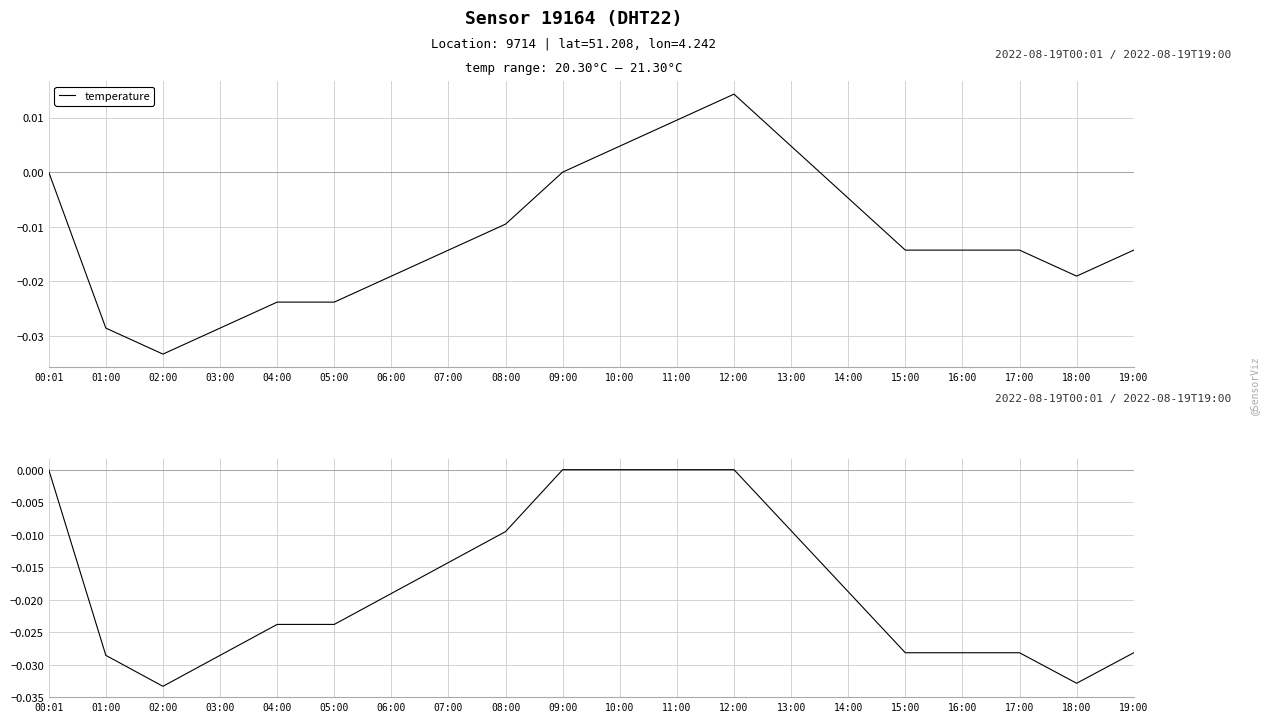

The value of temperature at 15:00 is -0.0. True or false?

False